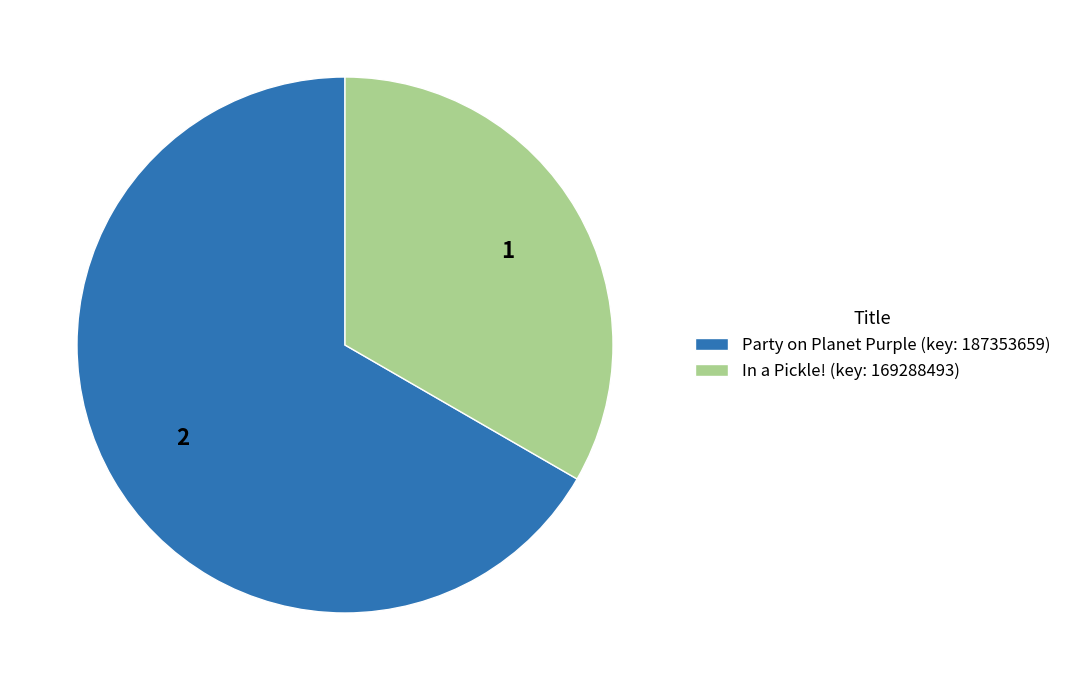

The Party on Planet Purple (key: 187353659) slice represents 67% of the pie. True or false?

True